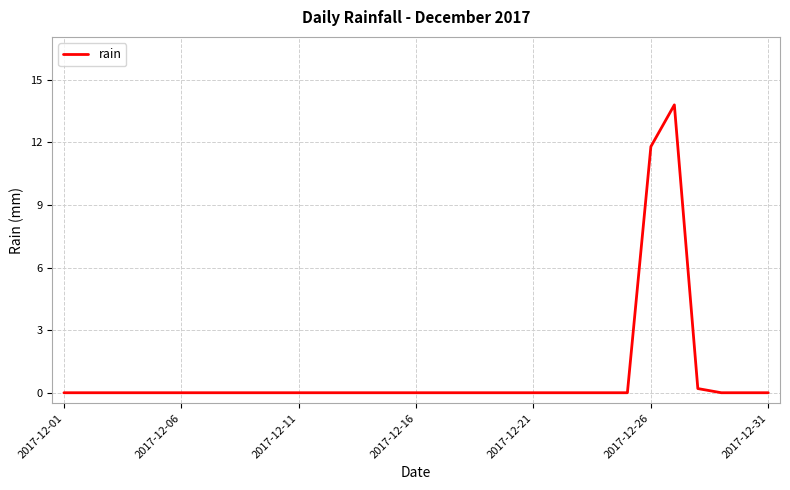

What is the difference between the maximum and second lowest values?

13.8